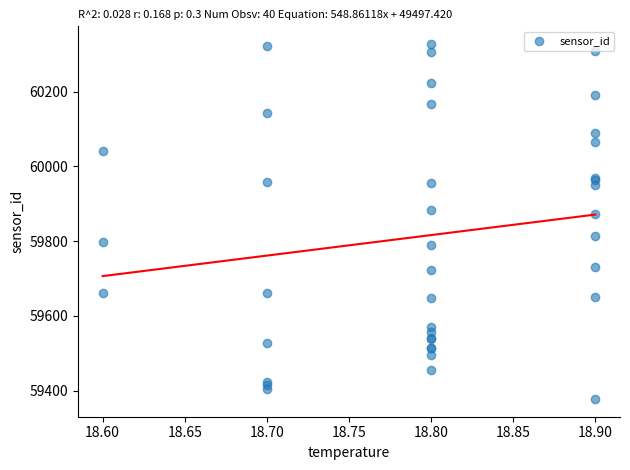

What Y value in the scatter plot is closest to 59852?

59871.2